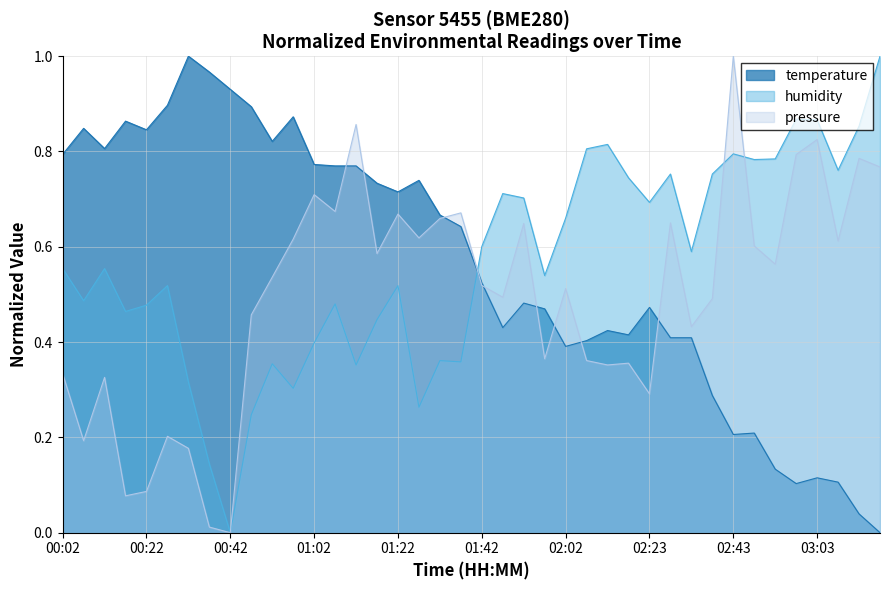

At which label does humidity reach its minimum?

00:42